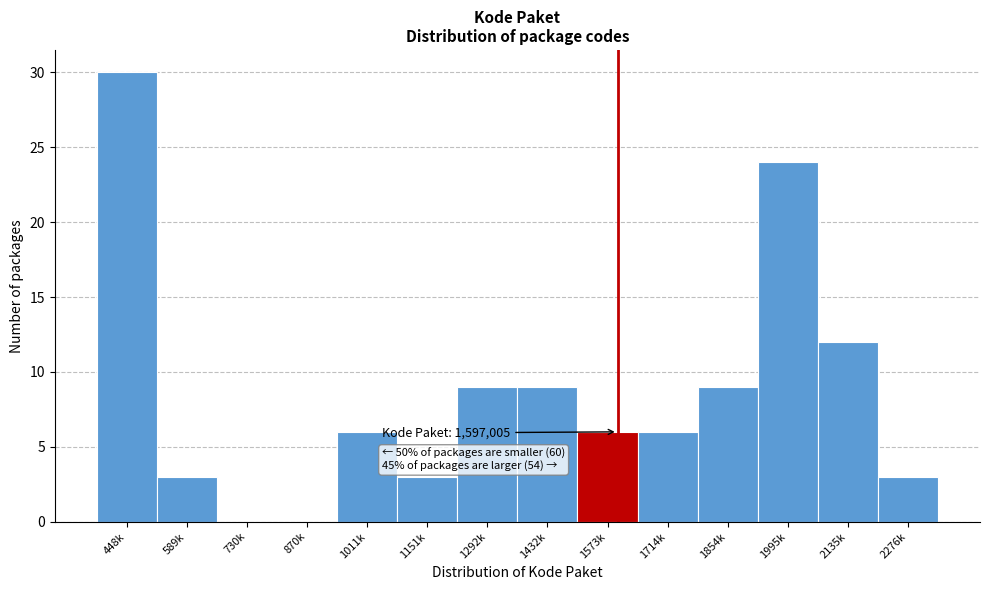

Reading left to right, extract all data points from this chart.

448k=30	589k=3	730k=0	870k=0	1011k=6	1151k=3	1292k=9	1432k=9	1573k=6	1714k=6	1854k=9	1995k=24	2135k=12	2276k=3